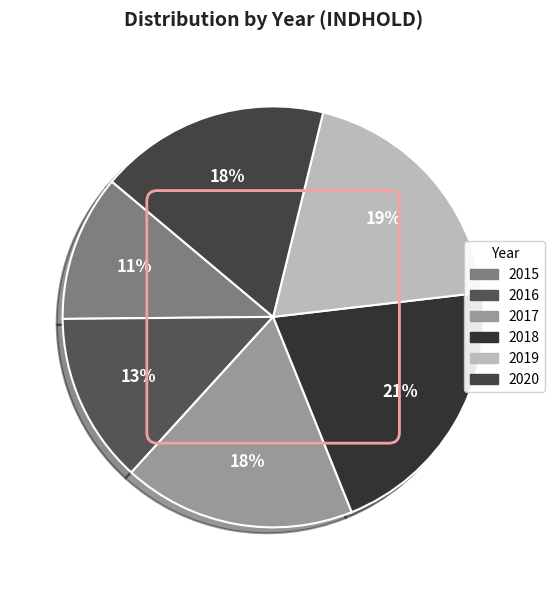

What portion of the pie excludes 2018?

79.2%